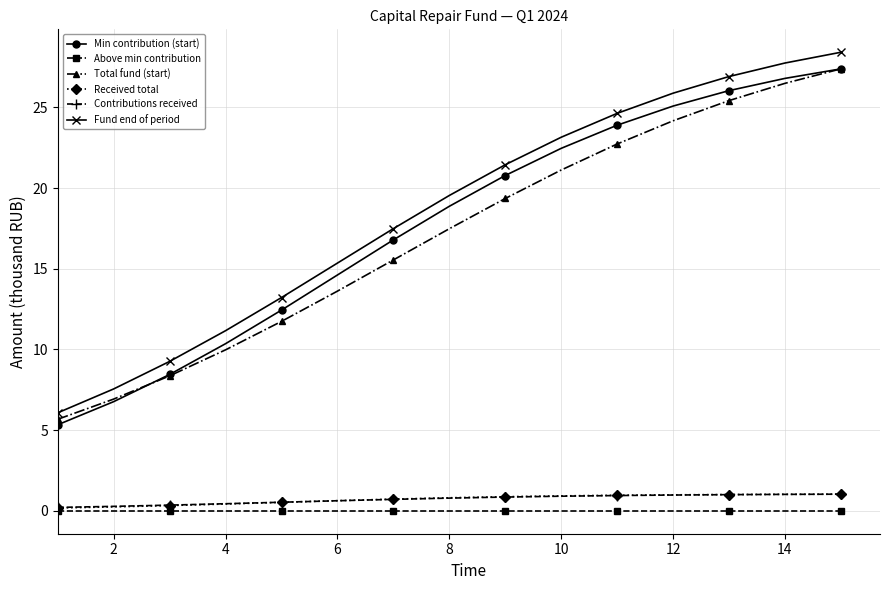

True or false: Min contribution (start) has more than 2 interior local peaks.

False